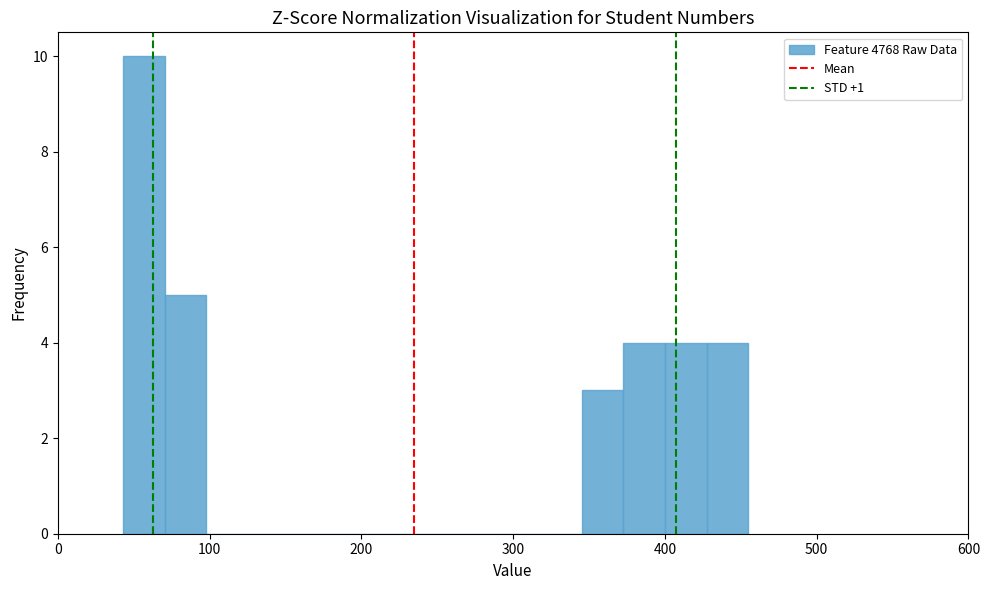

Around what value on the x-axis is the tallest bar? Give the approximate position of its centre, as read against the axis.

60